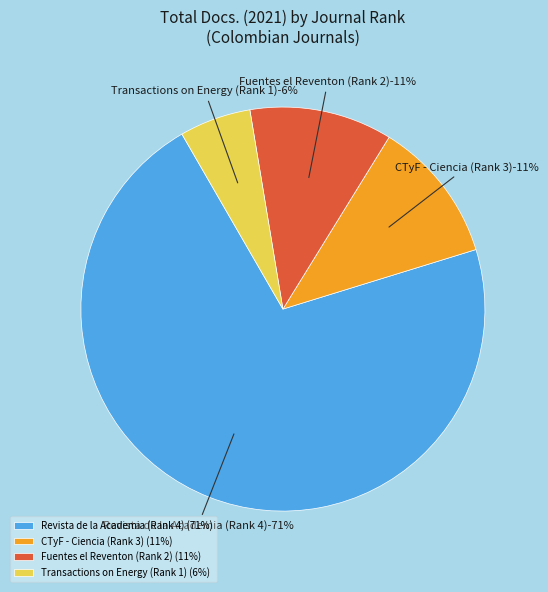

To the nearest percent, what is the average slice percentage?

25%